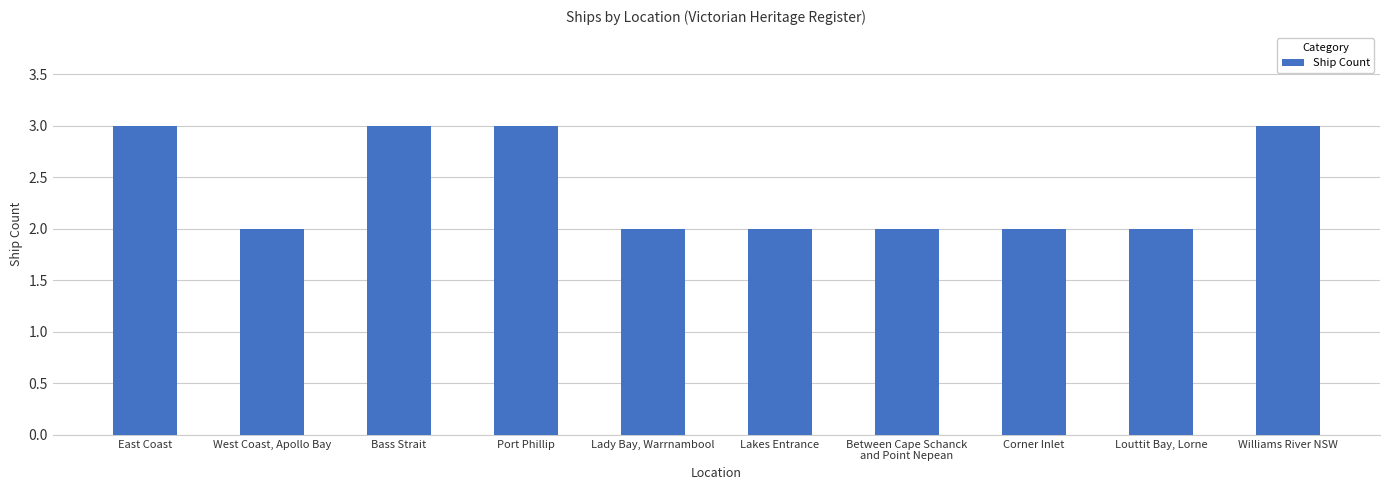

Approximately how many times larger is the value at Lakes Entrance compared to Corner Inlet?

1.0